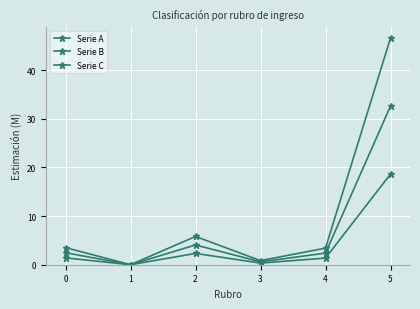

Where is the first local maximum for Serie B?

2